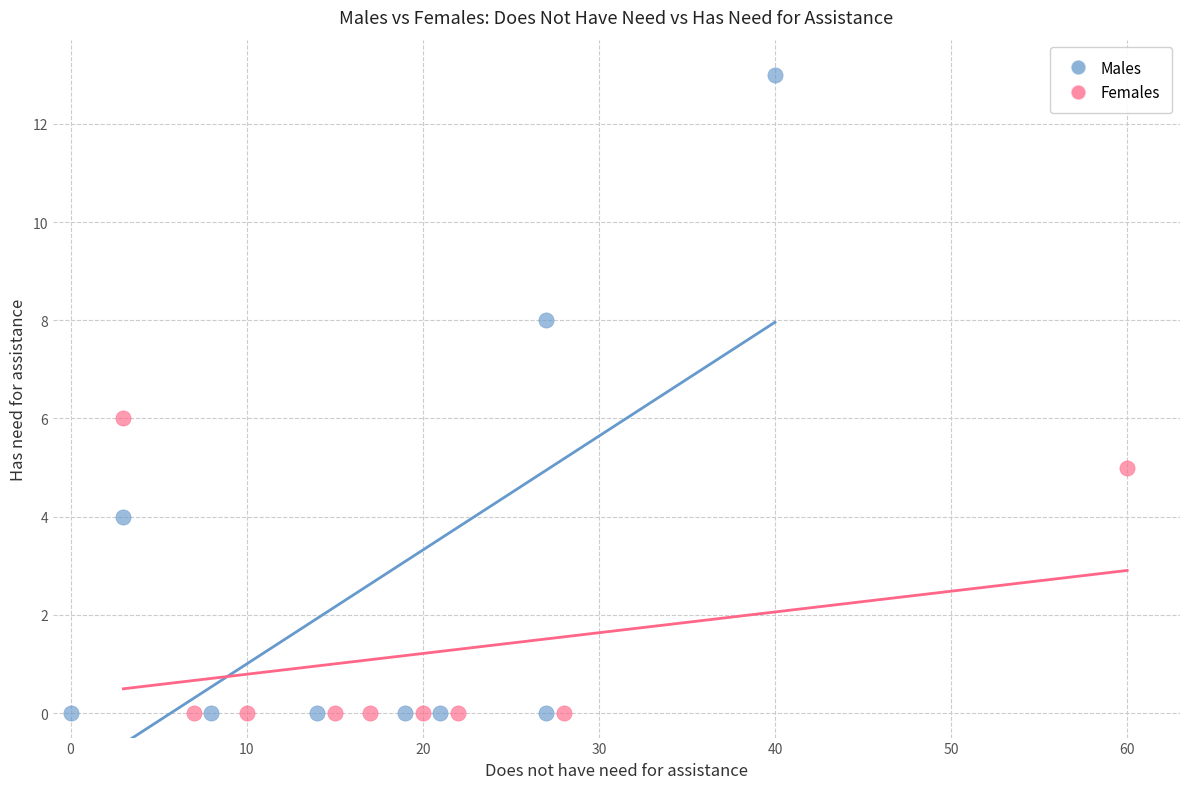

What are all the series names shown in the legend?

Males, Females